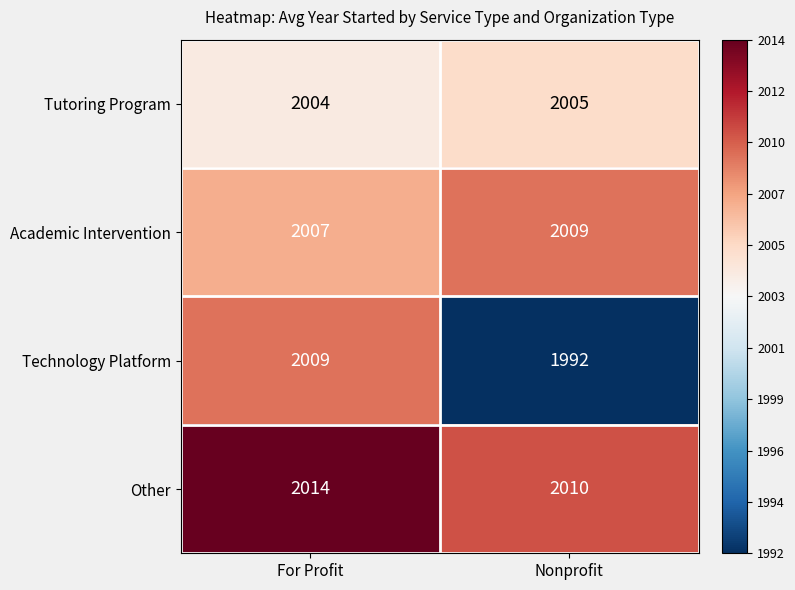

Which series changed the most between For Profit and Nonprofit?

Technology Platform